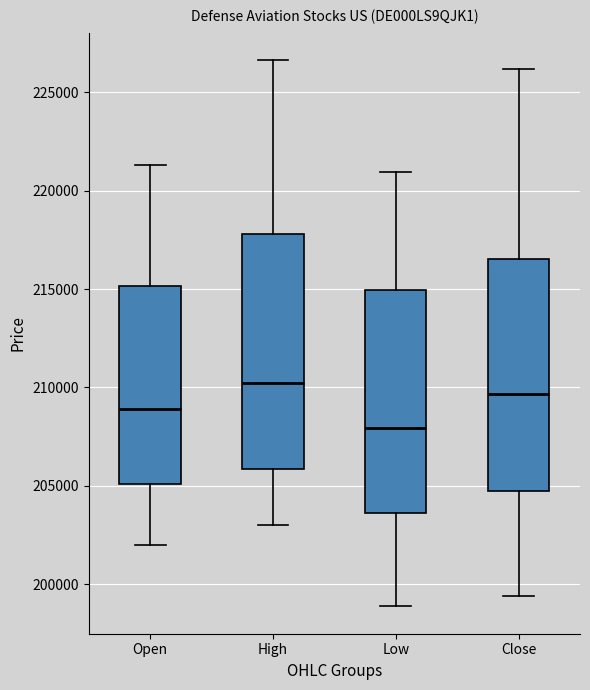

Reading left to right, transcribe this box plot: for each box, give where its median line is, the range the box spans, and where its two whiskers end, as read against the y-axis. The values are not printed on the chart, so give them approximately, as read against the axis.

Open: median 209000, box 205000 to 215000, whiskers 202000 to 221500
High: median 210000, box 206000 to 218000, whiskers 203000 to 226500
Low: median 208000, box 203500 to 215000, whiskers 199000 to 221000
Close: median 209500, box 204500 to 216500, whiskers 199500 to 226000